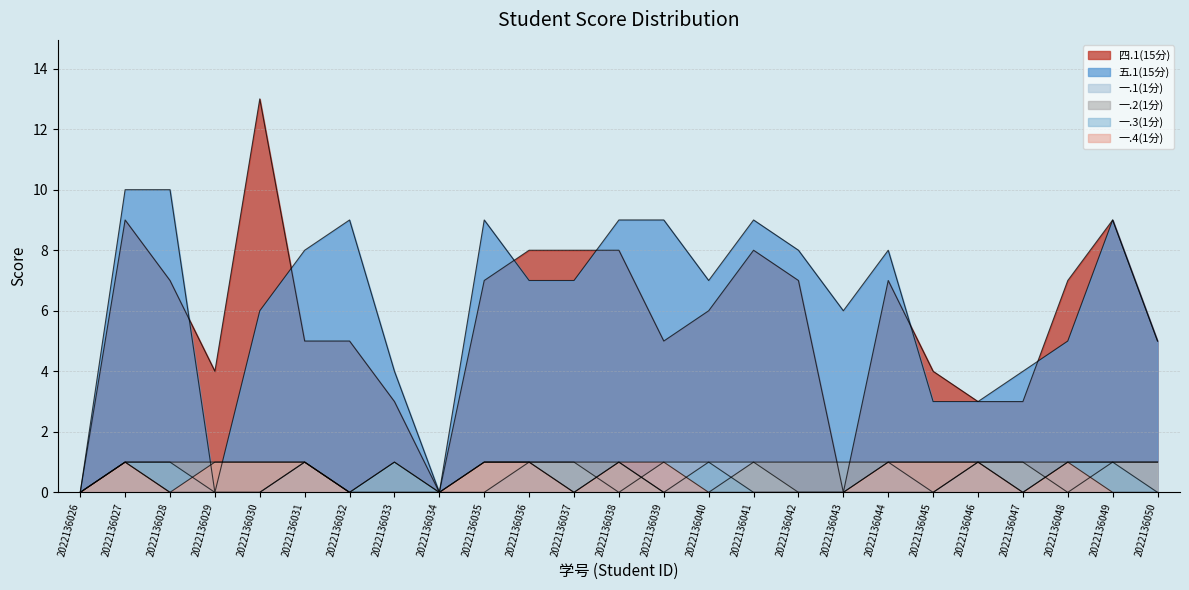

The value of 一.2(1分) at 2022136029 is 1. True or false?

True